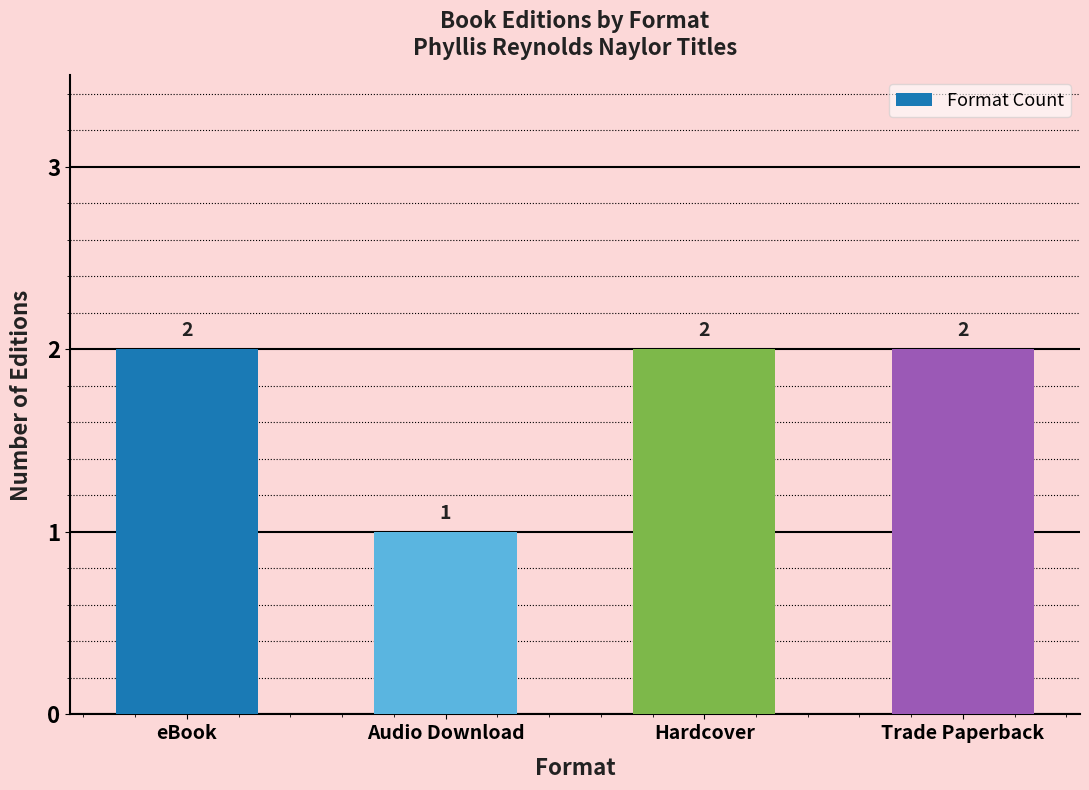

True or false: the data shows 2 at Hardcover.

True